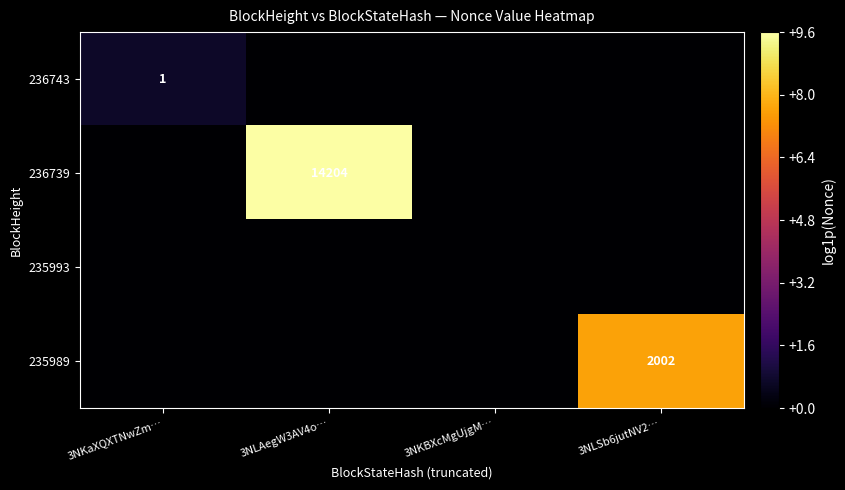

The 236743 series shows 0 at 3NKaXQXTNwZm…. True or false?

False